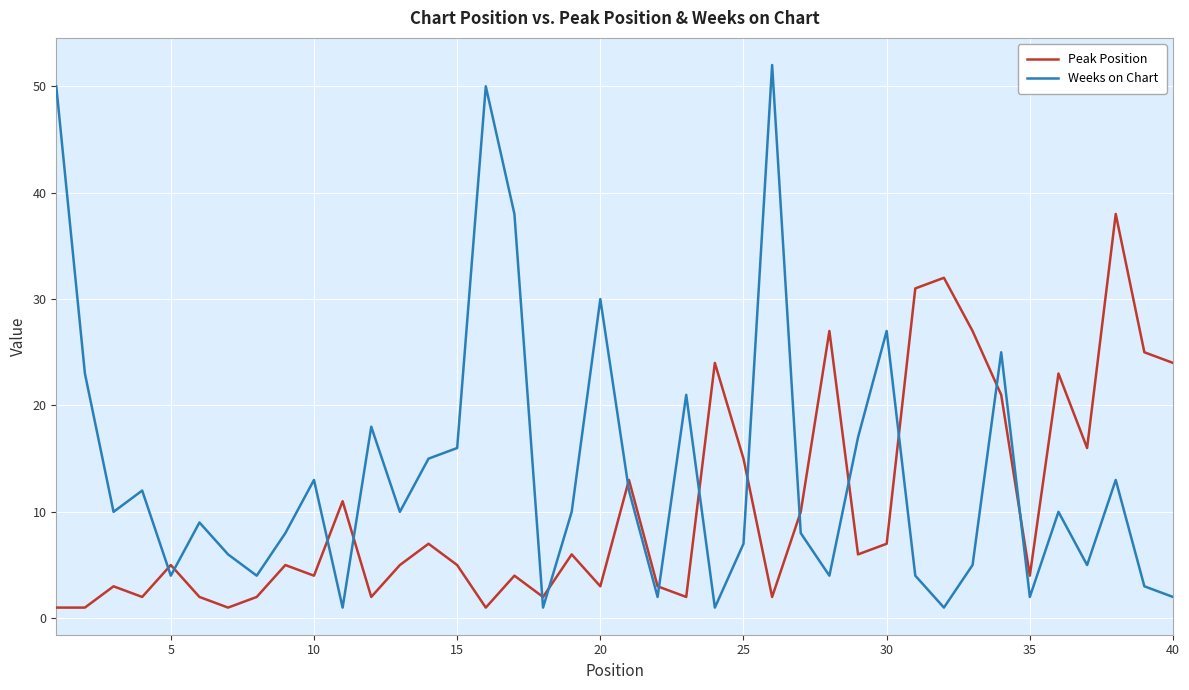

True or false: Peak Position and Weeks on Chart intersect in this chart.

True